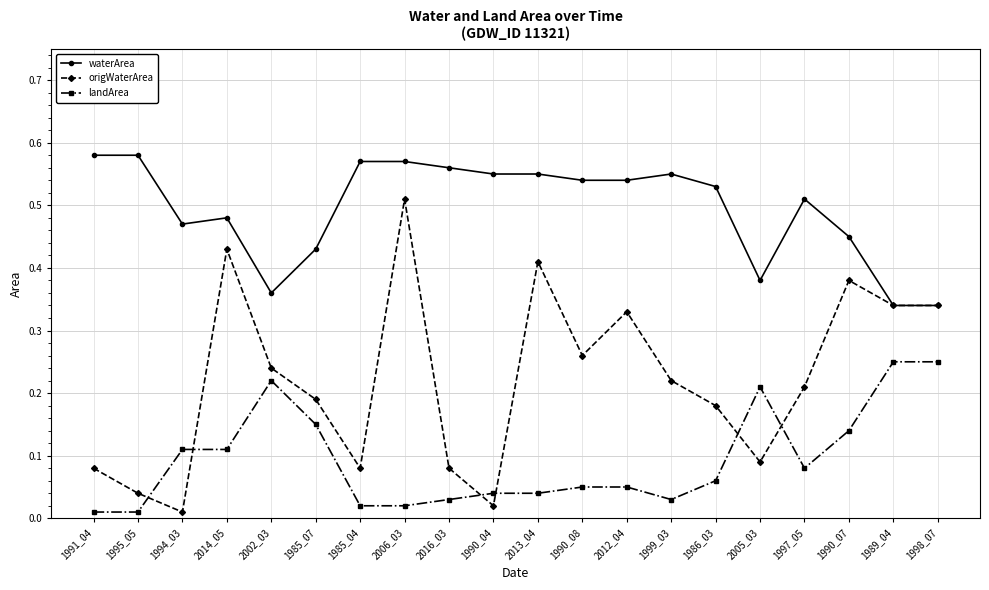

At which category does origWaterArea reach its first local peak?

2014_05